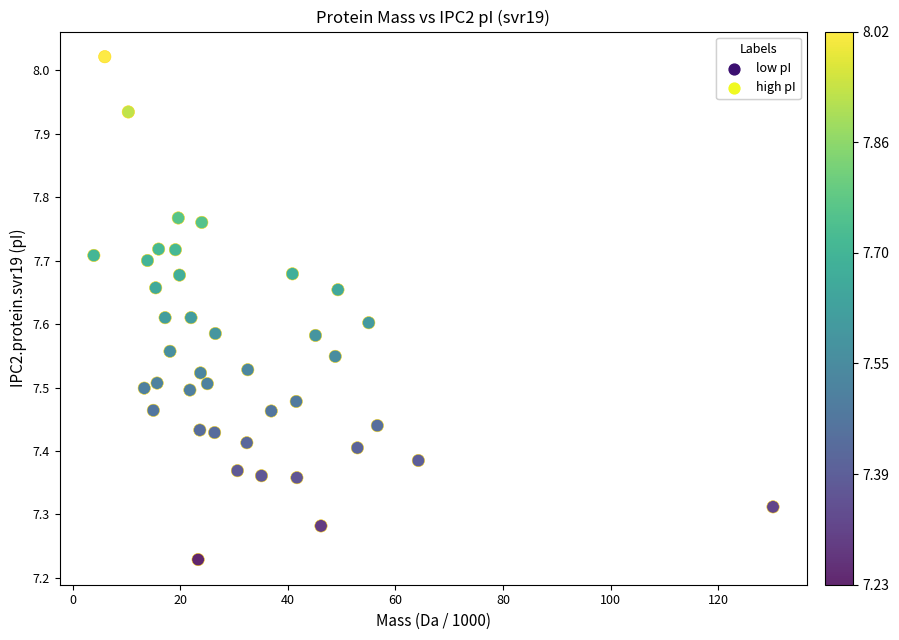

What is the range of Y values (max minus min)?

0.8